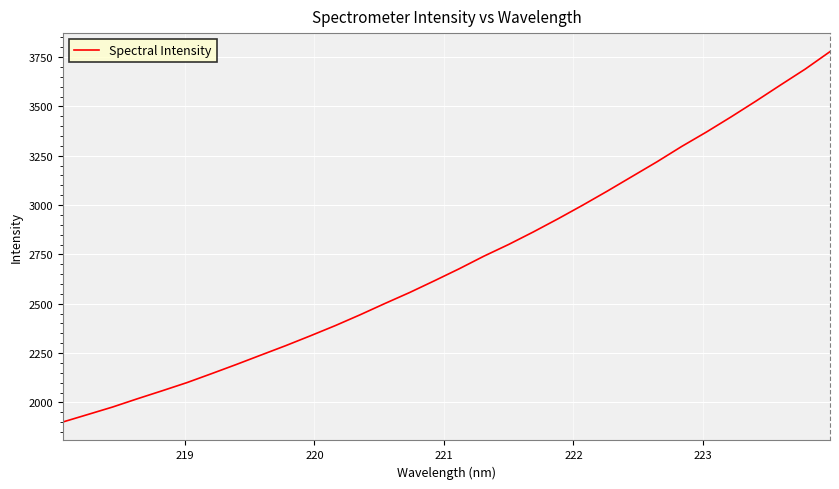

What is the minimum value shown in the chart?

1901.1